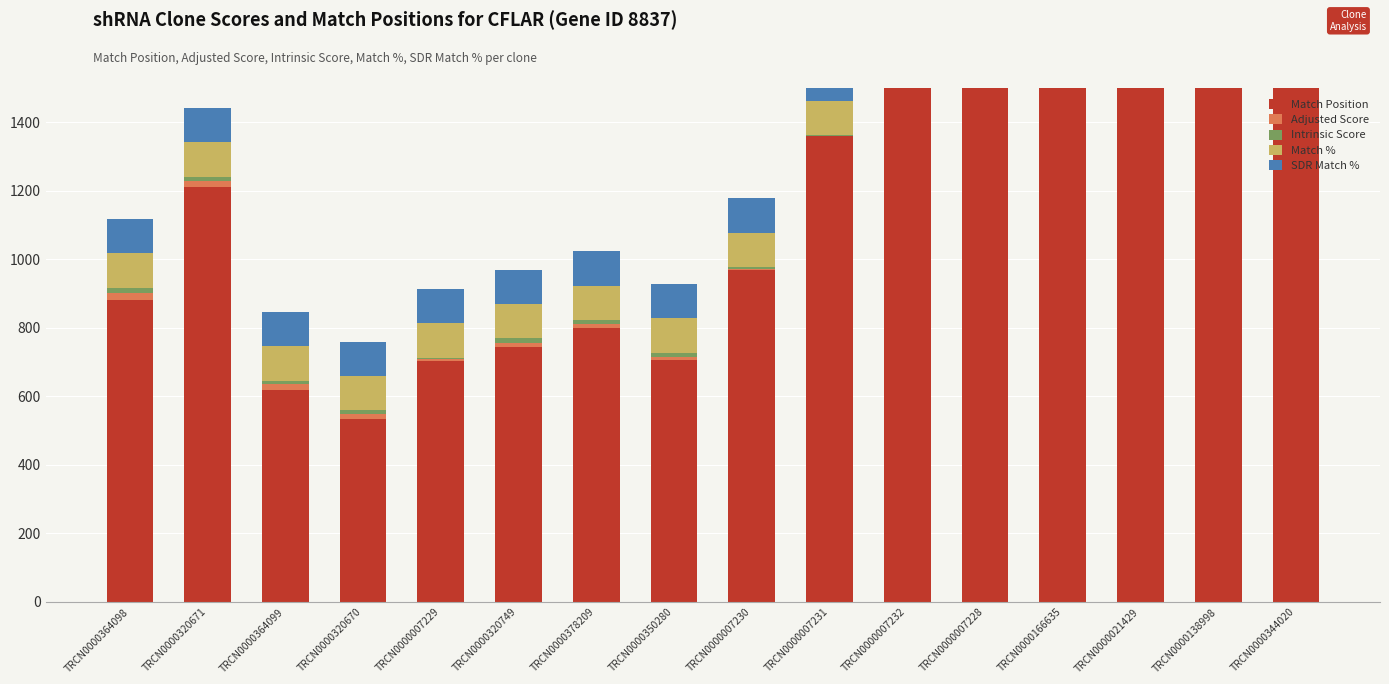

Which series has the largest total across all categories?

Match Position